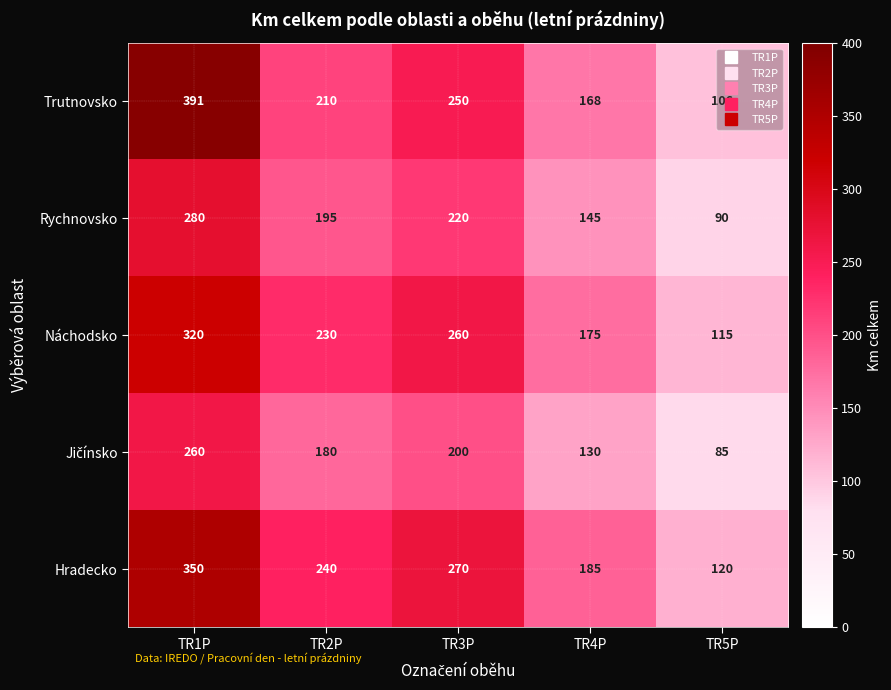

List the labels in order of Rychnovsko value, smallest first.

TR5P, TR4P, TR2P, TR3P, TR1P